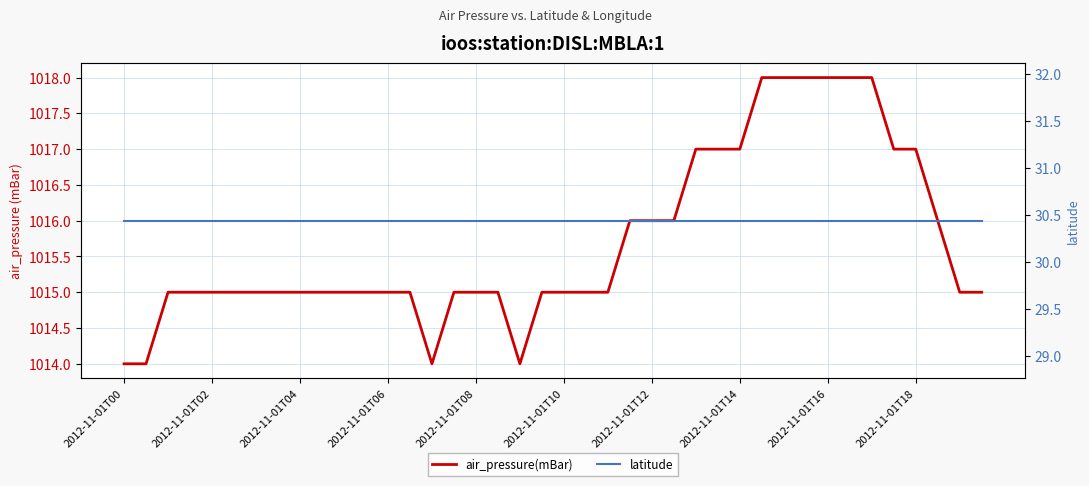

How many data points in air_pressure(mBar) are above 1015?

15